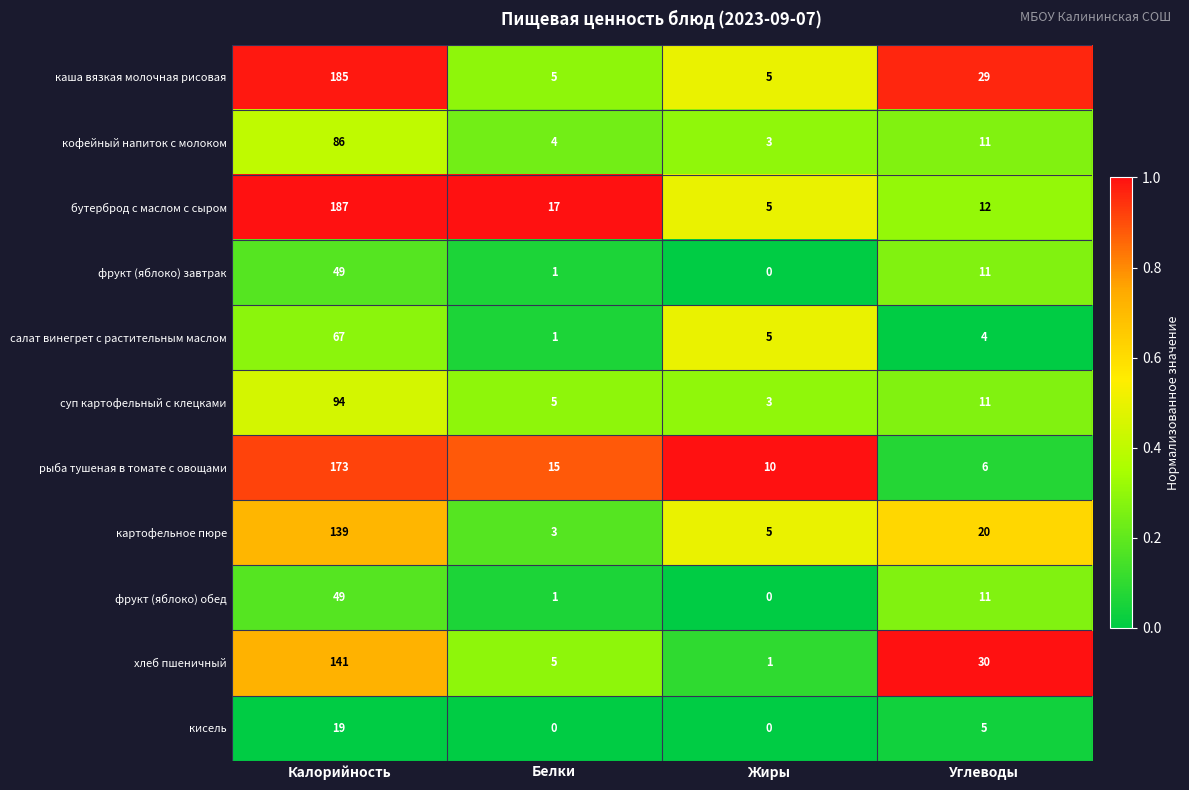

What is the highest value of the бутерброд с маслом с сыром series?

187